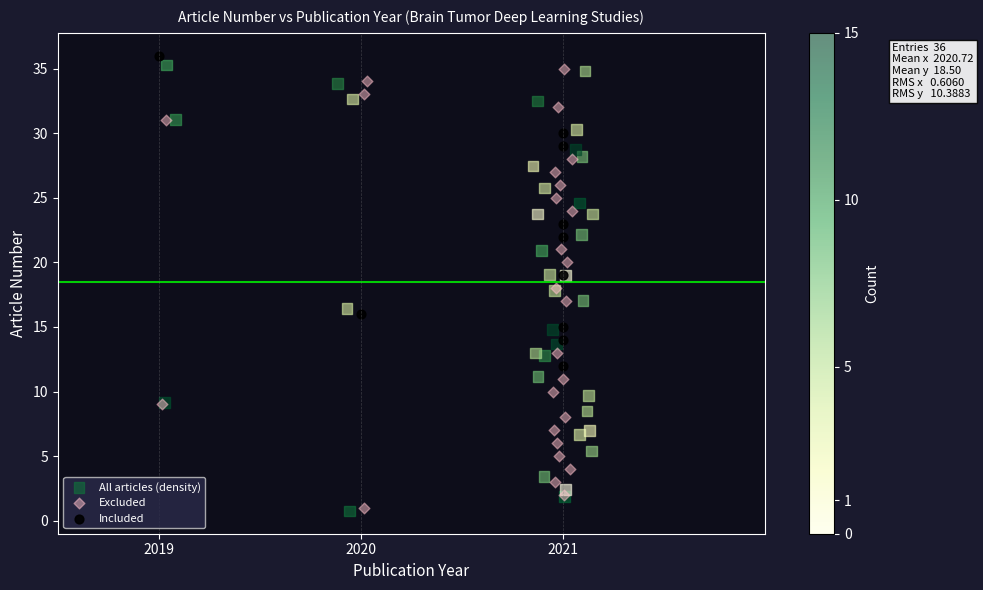

What are all the series names shown in the legend?

All articles (density), Excluded, Included